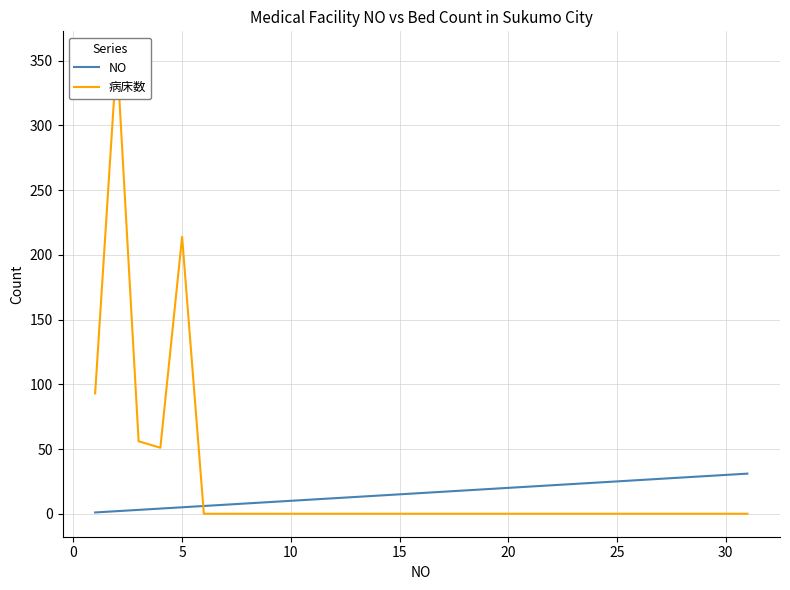

What is the average value of the 病床数 series?

25